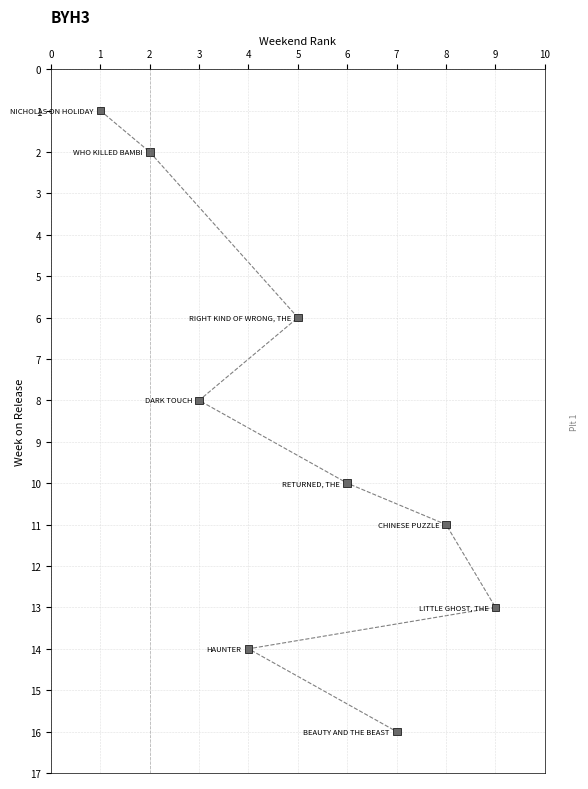

What is the average X value?

5